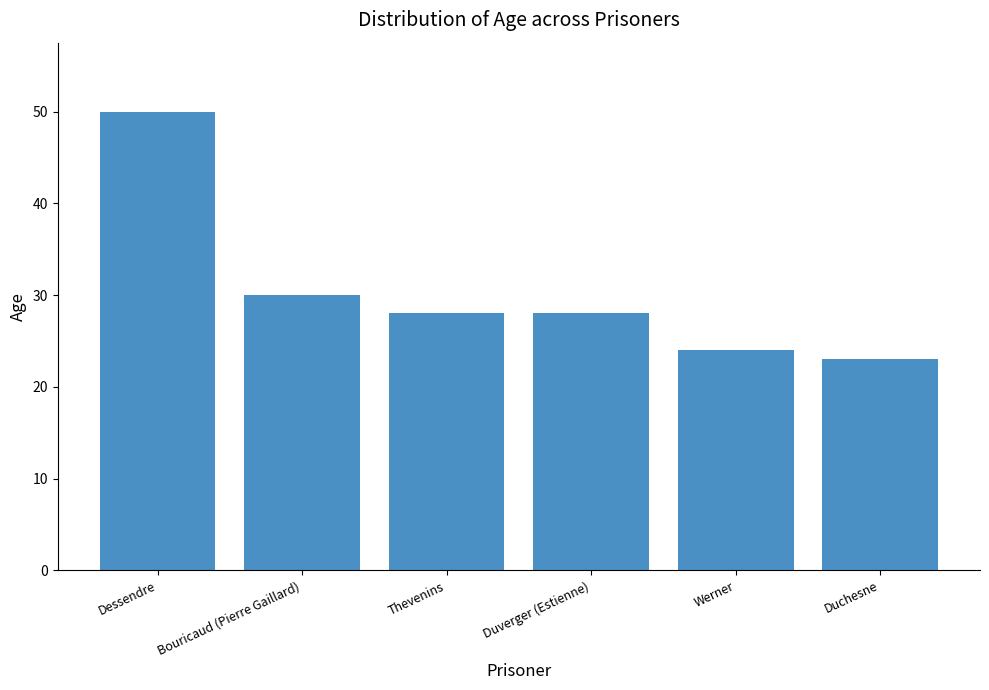

Reading left to right, extract all data points from this chart.

Dessendre=50	Bouricaud (Pierre Gaillard)=30	Thevenins=28	Duverger (Estienne)=28	Werner=24	Duchesne=23